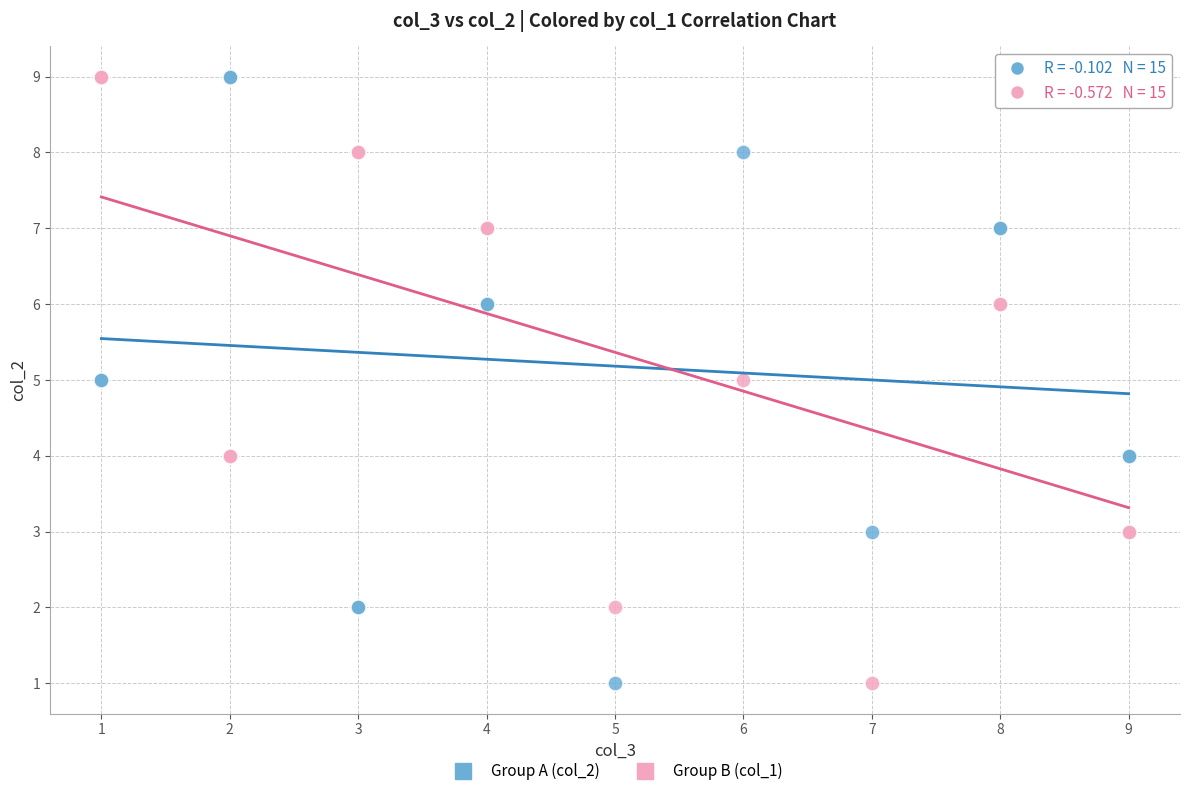

What are all the series names shown in the legend?

Group A (col_2), Group B (col_1)